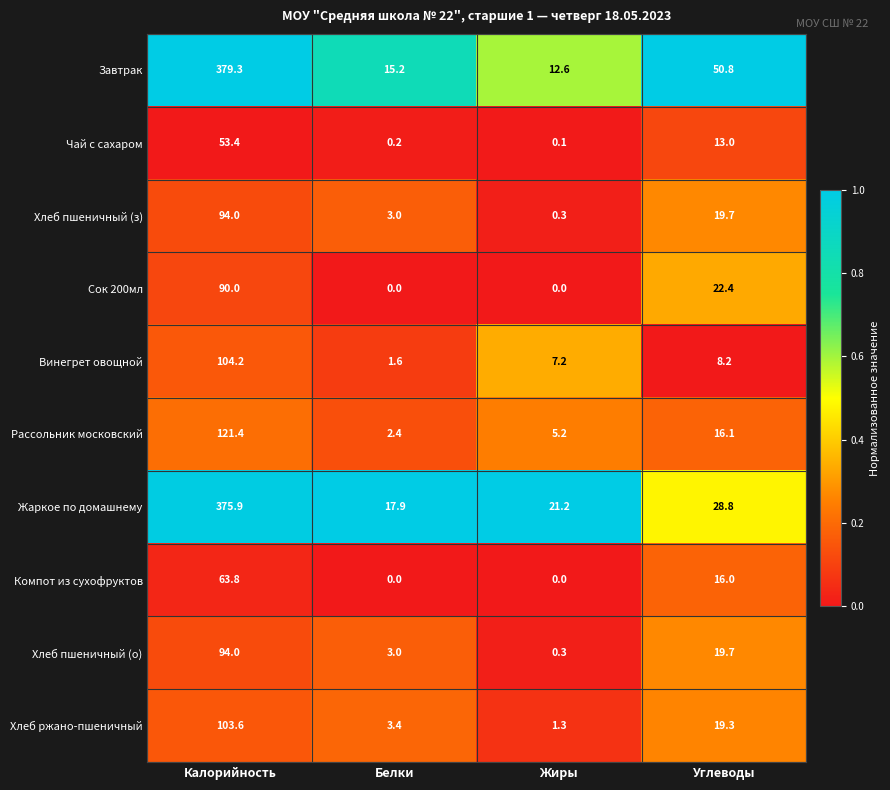

Where does the Сок 200мл series first go above 22?

Калорийность